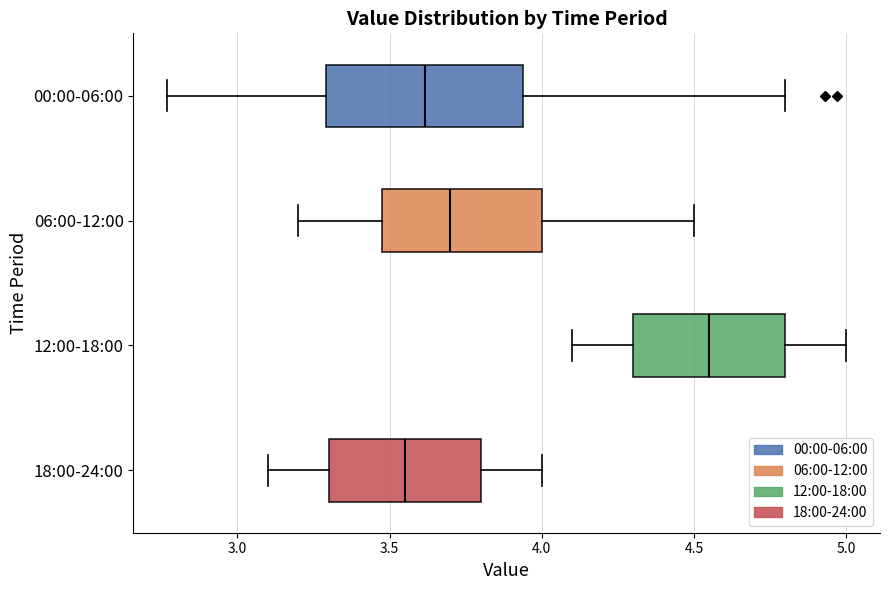

Which box is the widest, from its left edge to its right edge?

00:00-06:00